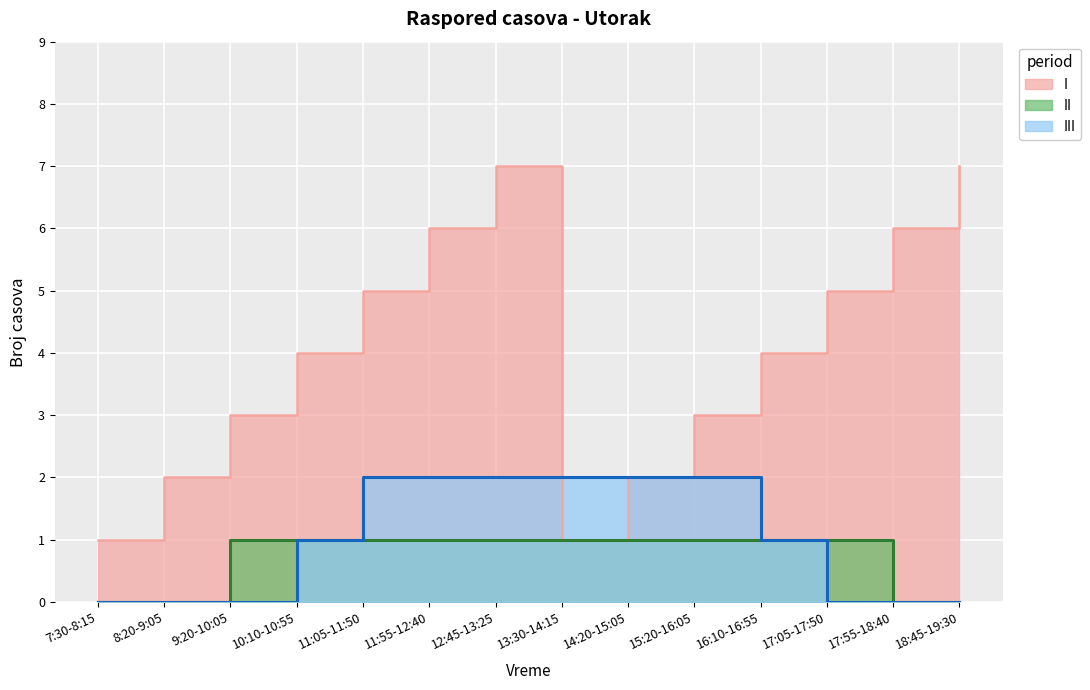

Between 18:45-19:30 and 9:20-10:05, which is larger?

18:45-19:30